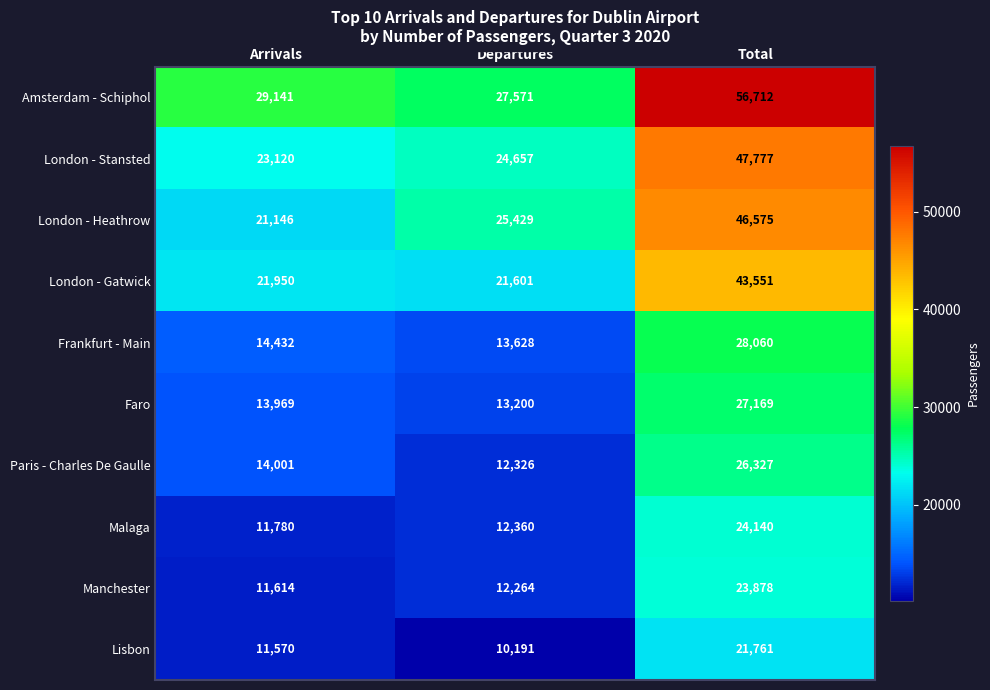

What is the total value across all series at Total?

345950